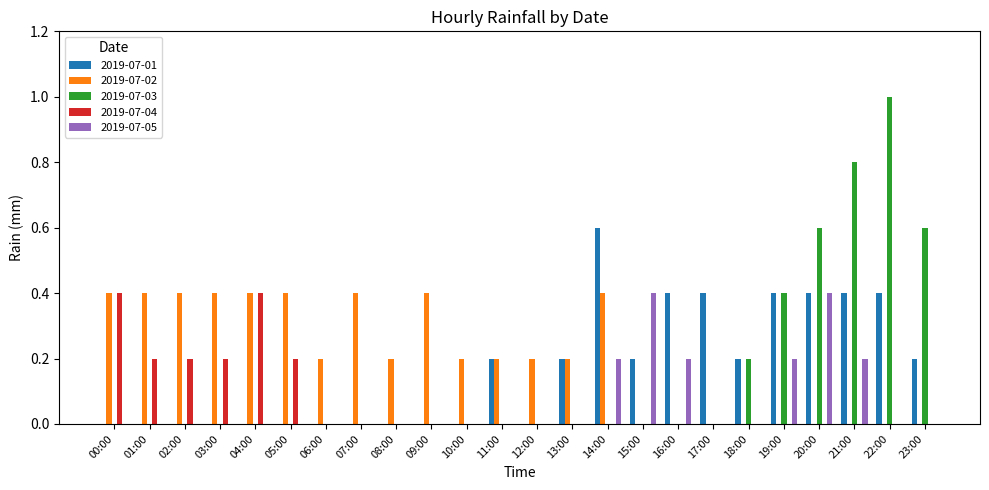

The 2019-07-02 series shows 0.2 at 05:00. True or false?

False